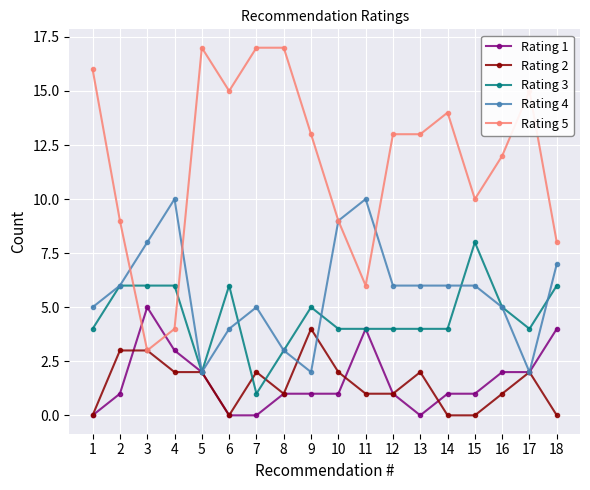

The Rating 2 series shows 0 at 1. True or false?

True